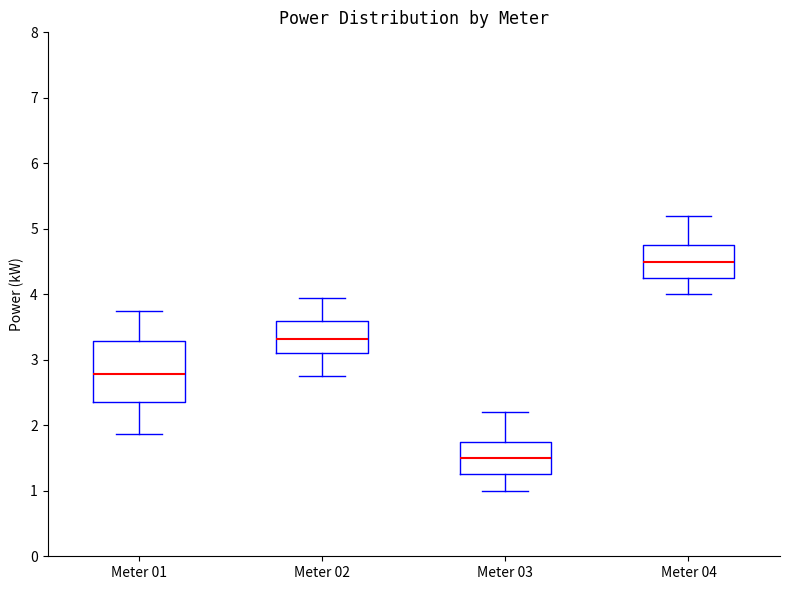

Reading left to right, read every box against the y-axis: the position of its median line, the range the box covers, and the ends of its whiskers. The values are not printed on the chart, so give them approximately, as read against the axis.

Meter 01: median 2.8, box 2.4 to 3.3, whiskers 1.9 to 3.8
Meter 02: median 3.3, box 3.1 to 3.6, whiskers 2.8 to 4.0
Meter 03: median 1.5, box 1.3 to 1.8, whiskers 1.0 to 2.2
Meter 04: median 4.5, box 4.3 to 4.8, whiskers 4.0 to 5.2